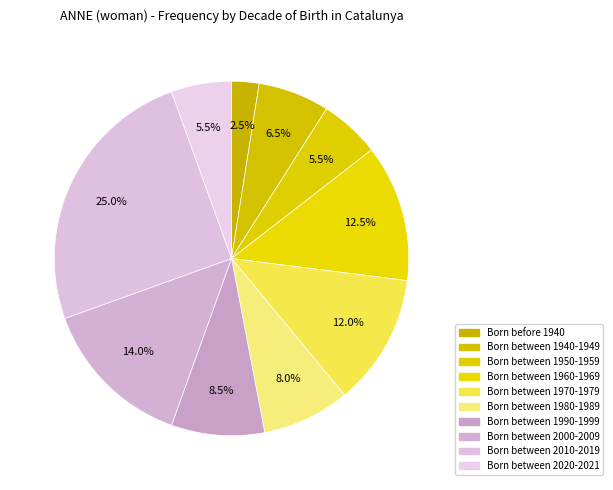

Does Born between 1940-1949 account for over 50% of the chart?

No